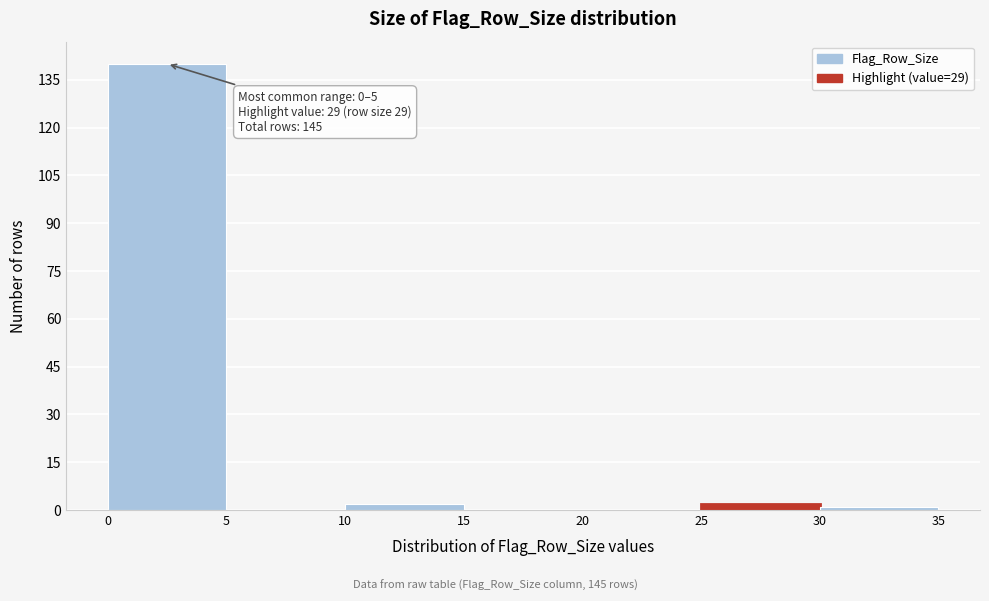

Over which range of the x-axis is the bar tallest?

0 to 5